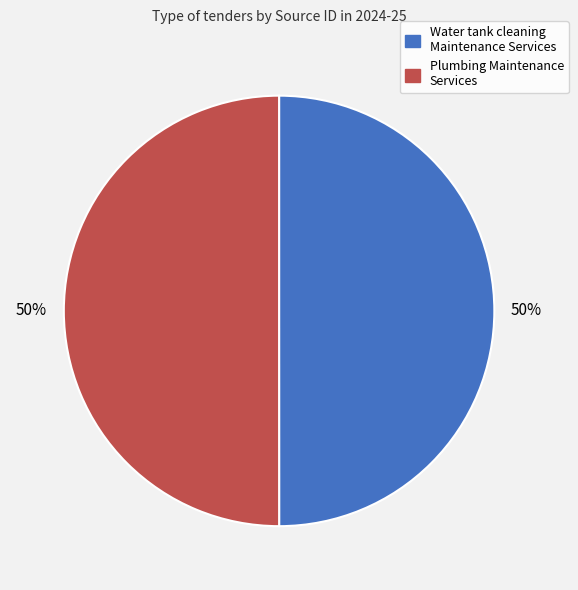

Combined, do Plumbing Maintenance Services and Water tank cleaning Maintenance Services account for over 50%?

Yes